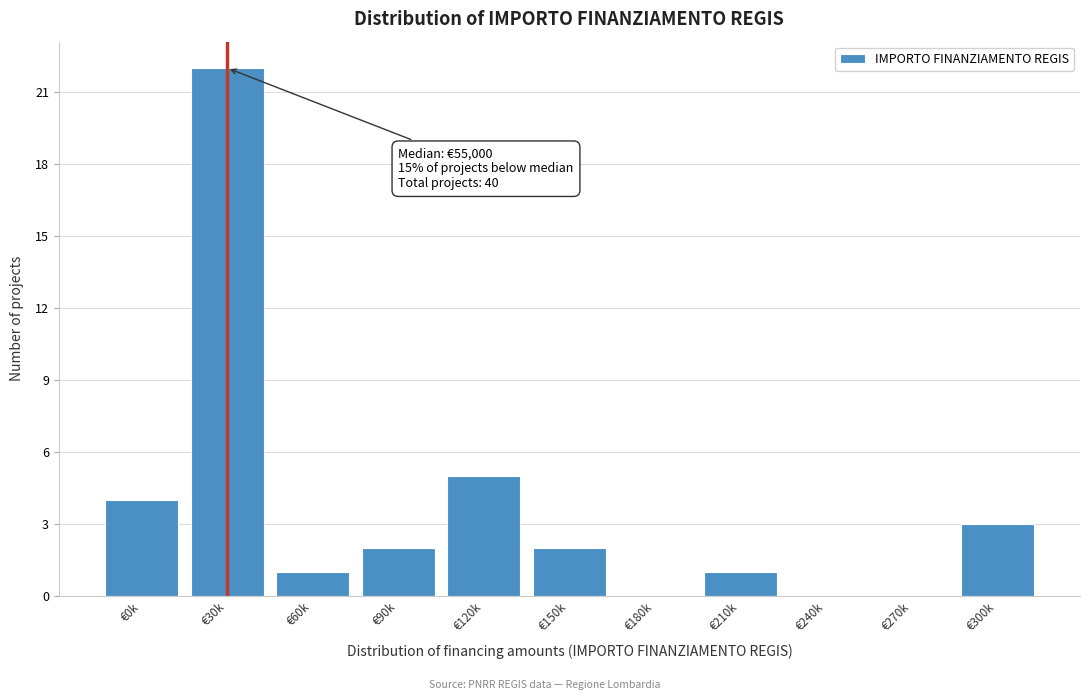

Reading left to right, what are all the values shown in this chart?

€0k=4	€30k=22	€60k=1	€90k=2	€120k=5	€150k=2	€180k=0	€210k=1	€240k=0	€270k=0	€300k=3